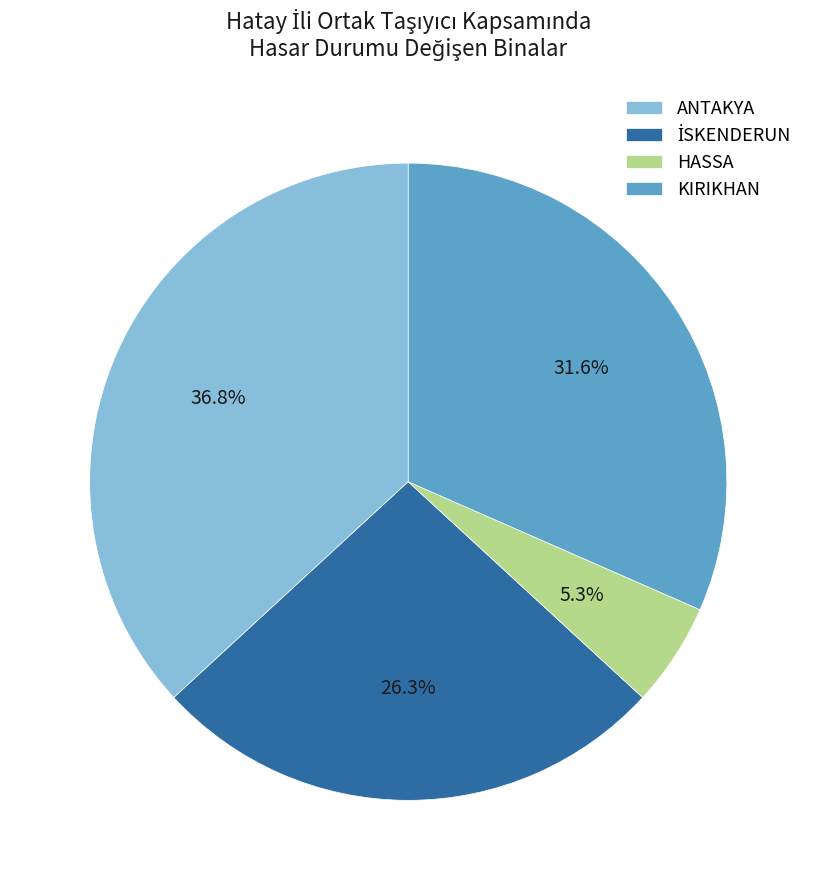

Count the number of slices in the pie.

4